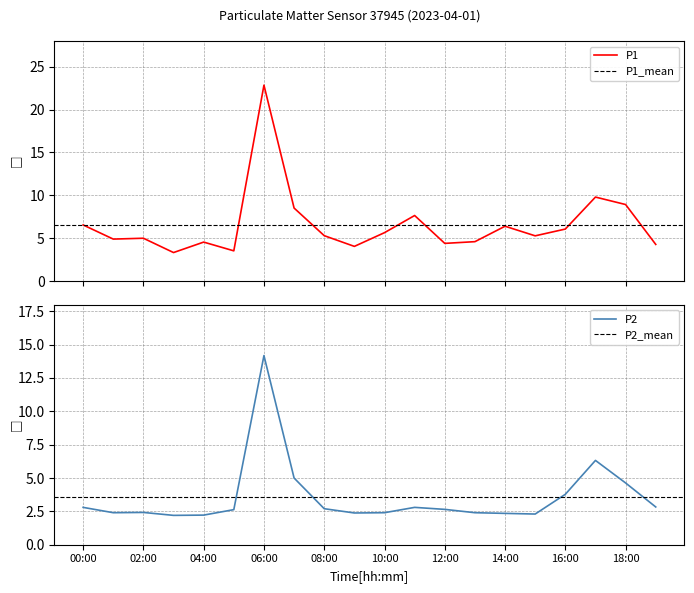

Which series has the widest spread of values?

P1